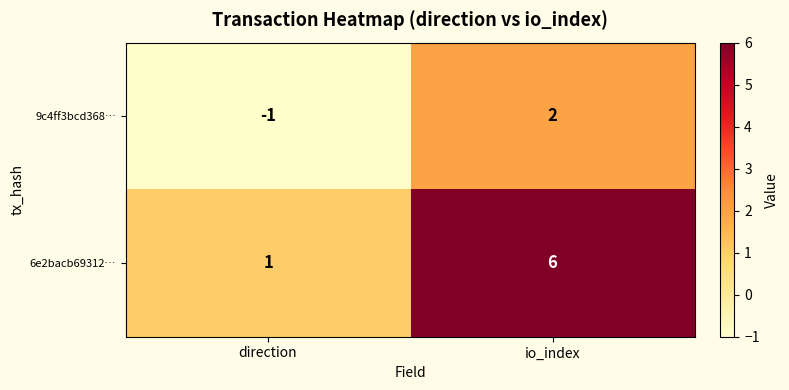

Rank the series by their average value, from lowest to highest.

9c4ff3bcd368…, 6e2bacb69312…